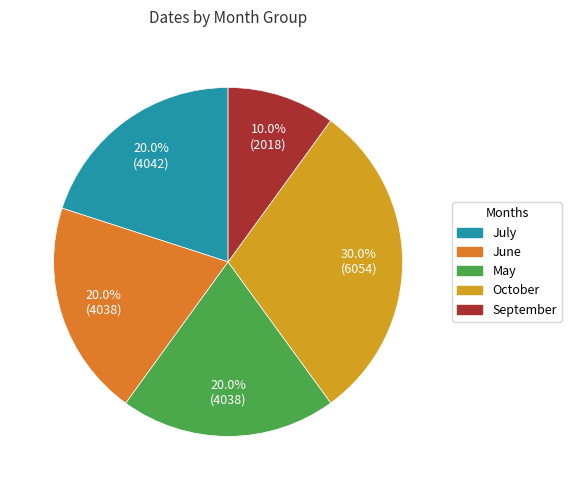

Is there any slice that represents more than half of the pie?

No